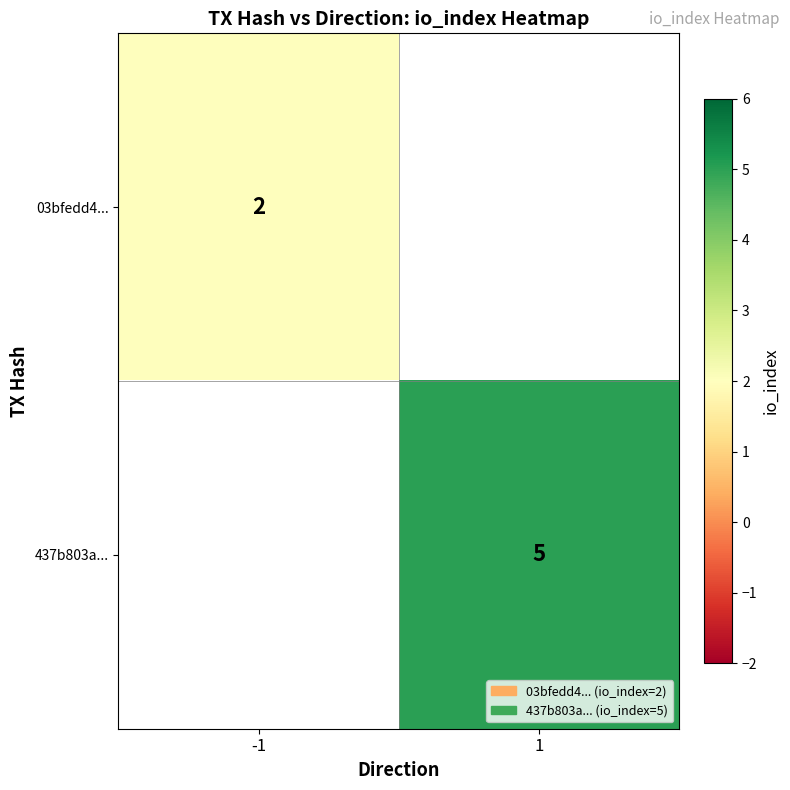

The value of 03bfedd4... at -1 is 1. True or false?

False